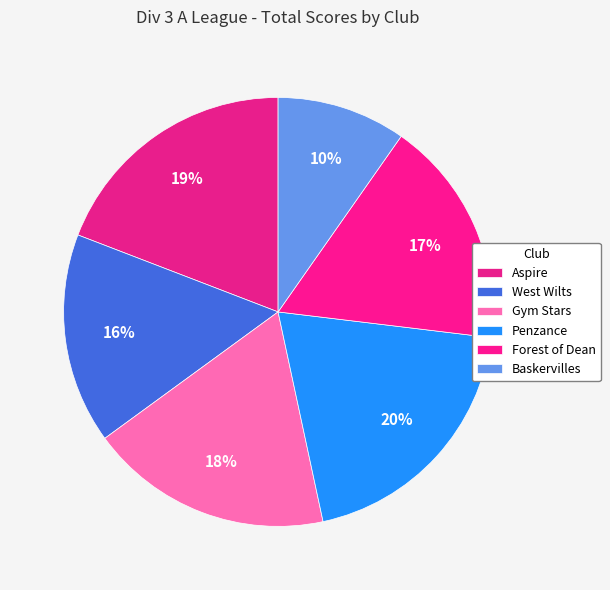

Combined, do West Wilts and Baskervilles account for over 50%?

No